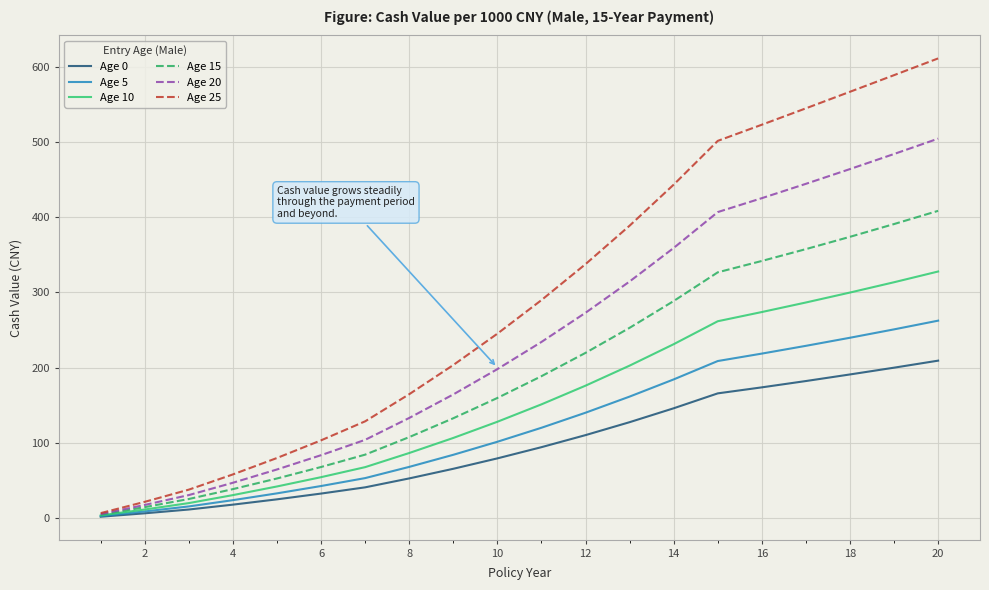

What is the sum of all Age 10 values?

3074.5